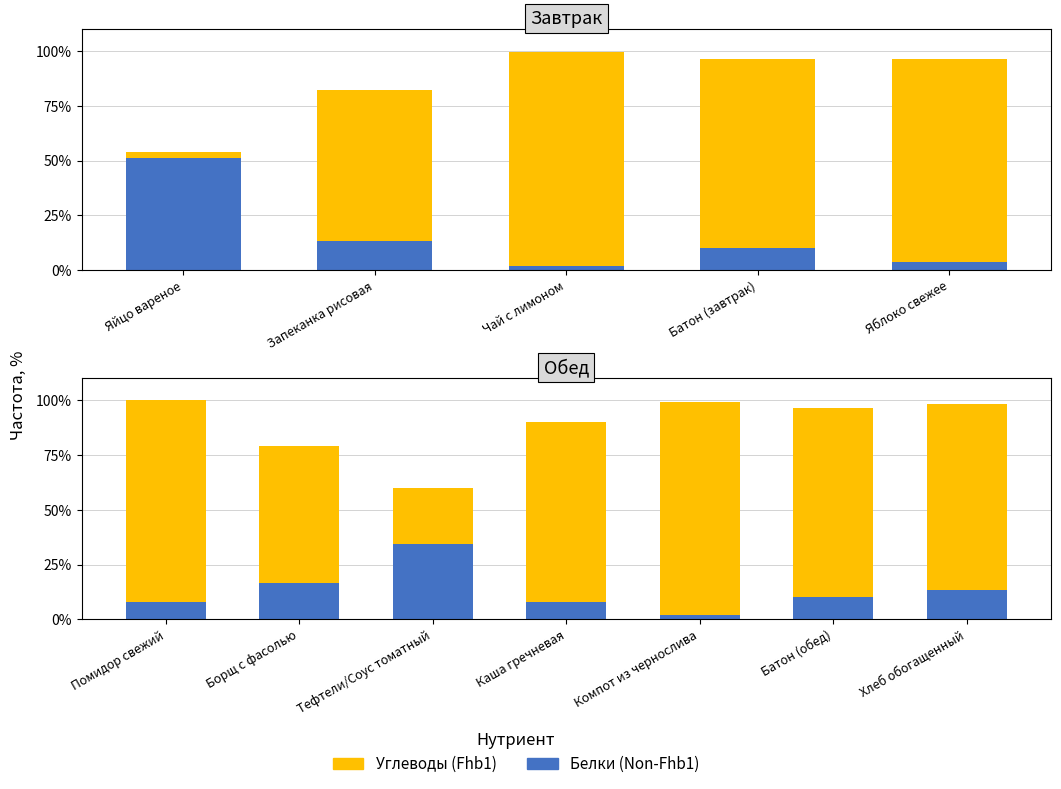

The value of Белки (Non-Fhb1) at Батон (обед) is 10.0. True or false?

True